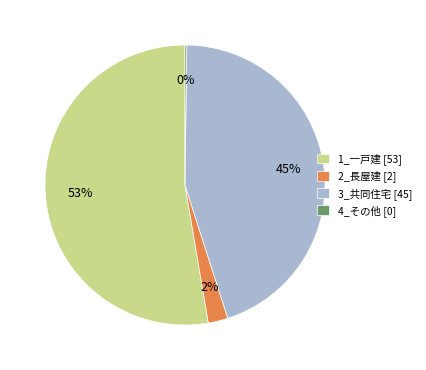

To the nearest percent, what is the combined percentage of 2_長屋建 and 3_共同住宅?

47%